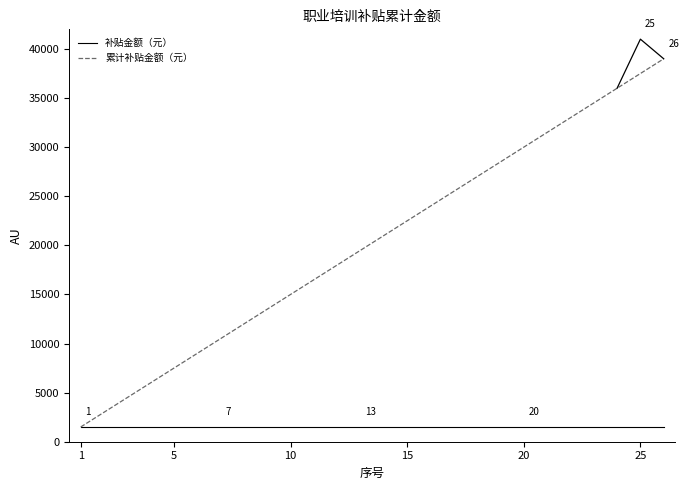

The 补贴金额（元） series shows 1500 at 7. True or false?

True